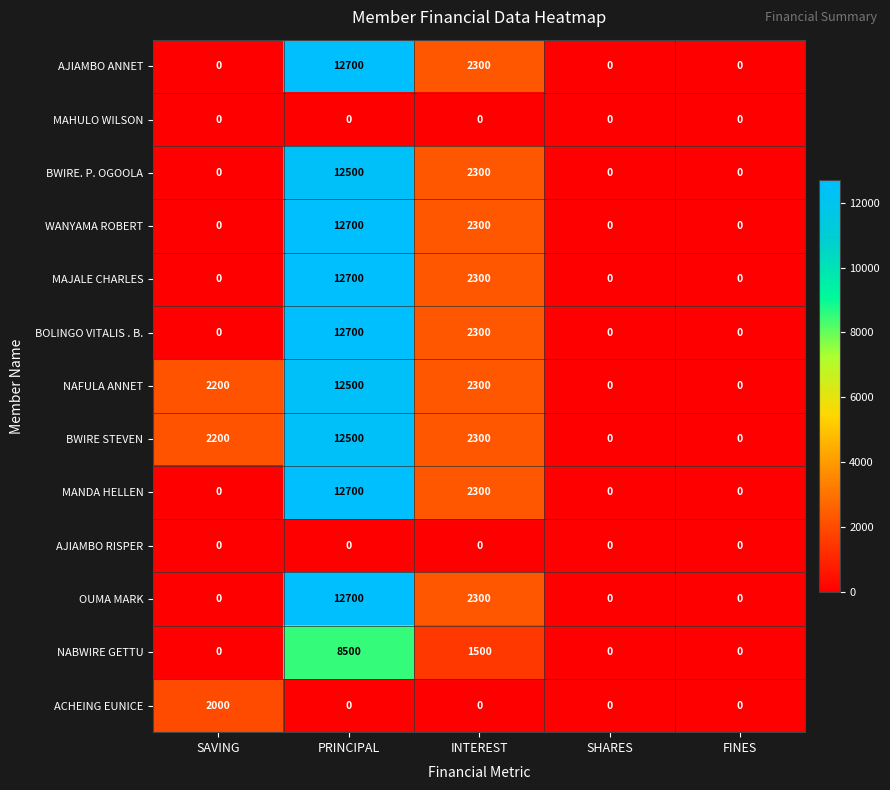

Is it true that NABWIRE GETTU equals 1500 at INTEREST?

True